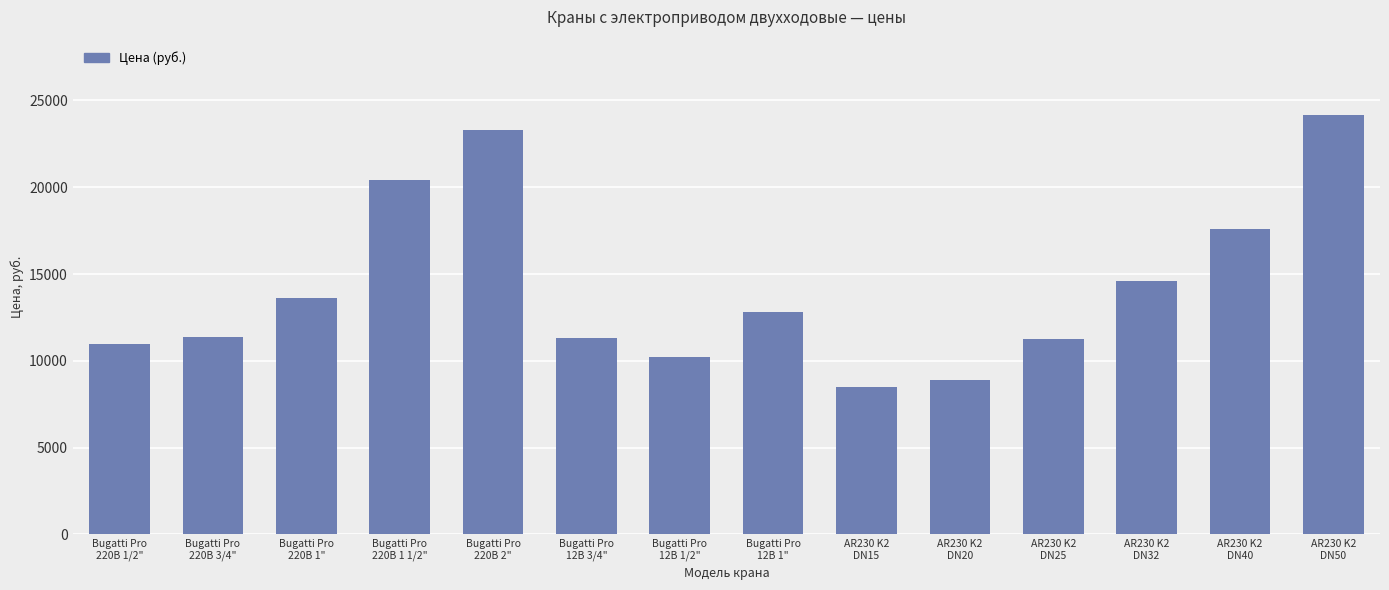

Between Bugatti Pro
220В 1" and AR230 K2
DN25, which is larger?

Bugatti Pro
220В 1"